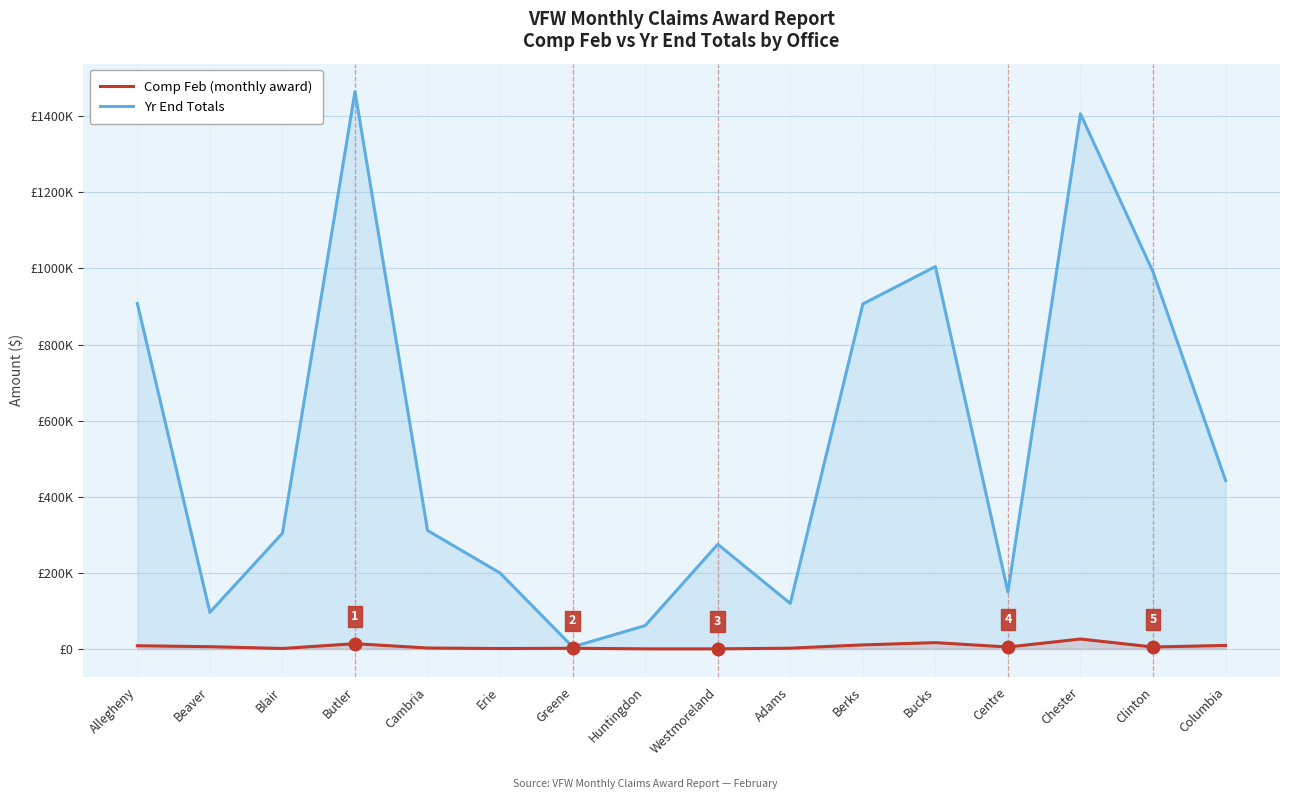

Between Beaver and Centre, which is larger?

Centre